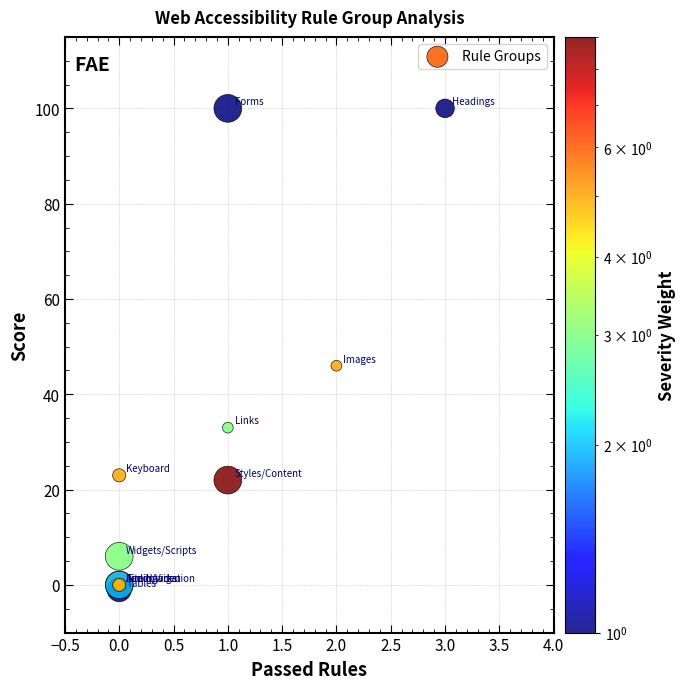

What Y value in the scatter plot is closest to 49?

46